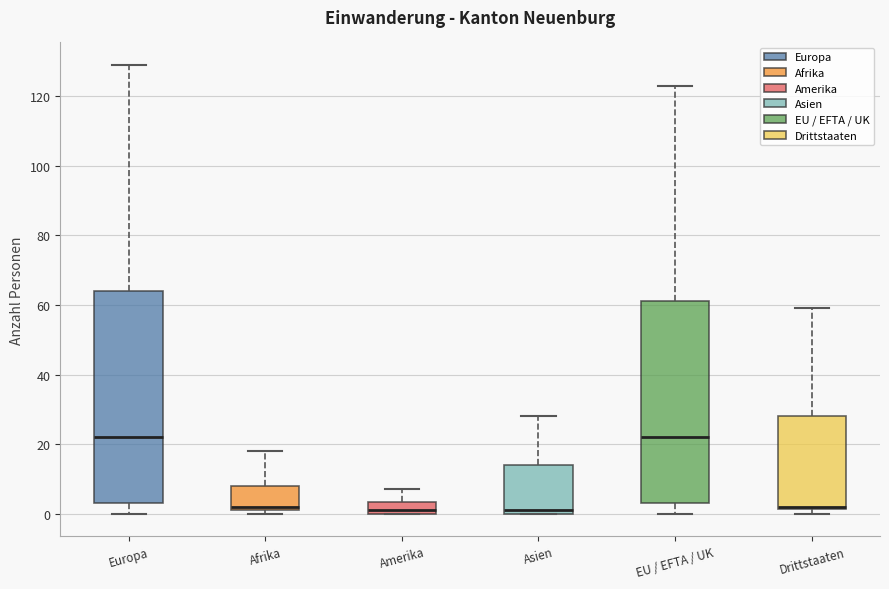

Reading left to right, read every box against the y-axis: the position of its median line, the range the box covers, and the ends of its whiskers. The values are not printed on the chart, so give them approximately, as read against the axis.

Europa: median 22, box 4 to 64, whiskers 0 to 130
Afrika: median 2 (just above the box's lower edge), box 2 to 8, whiskers 0 to 18
Amerika: median 2, box 0 to 4, whiskers 0 to 8
Asien: median 2, box 0 to 14, whiskers 0 to 28
EU / EFTA / UK: median 22, box 4 to 62, whiskers 0 to 124
Drittstaaten: median 2 (drawn on the box's lower edge), box 2 to 28, whiskers 0 to 60